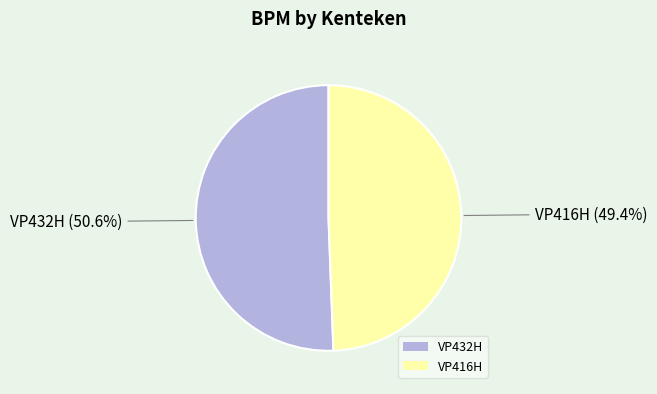

Is it true that VP432H is 56% of the pie?

False